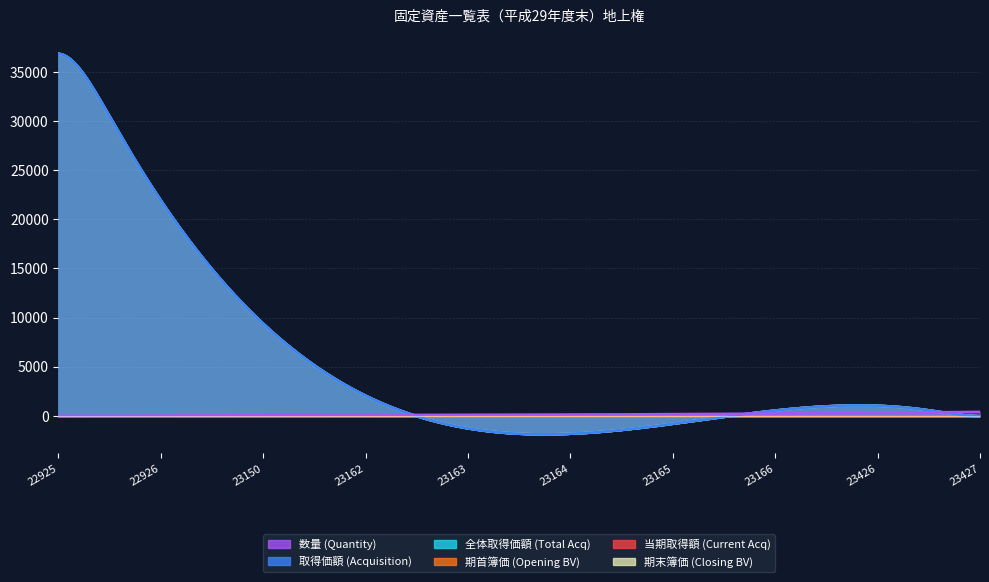

What is the sum of the 数量 (Quantity) values at 23162 and 23426?

547.0